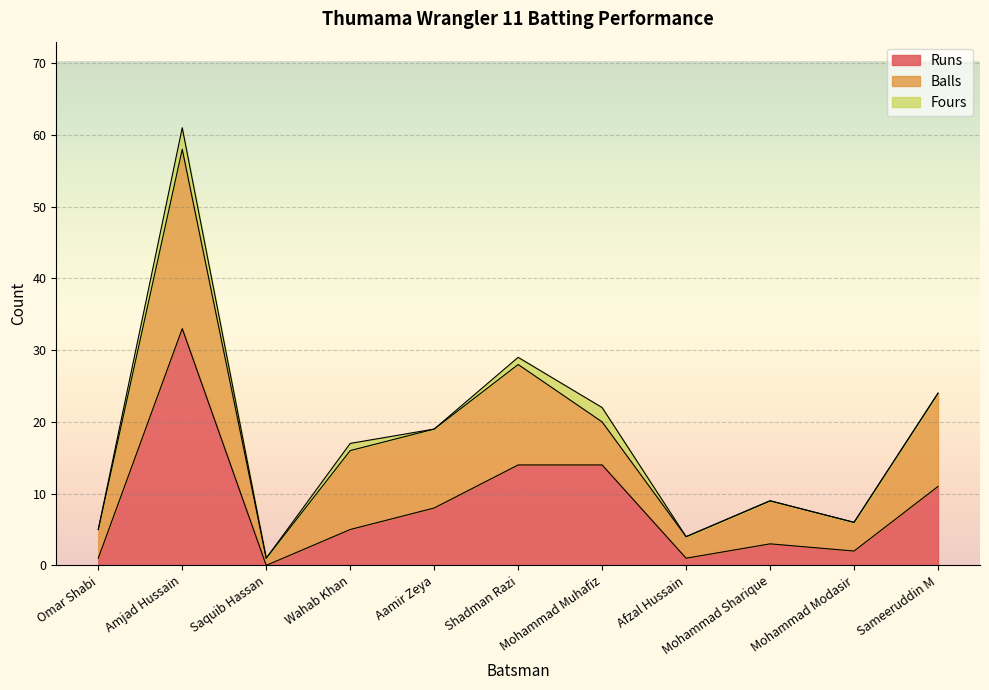

True or false: Fours and Balls cross at least once.

False